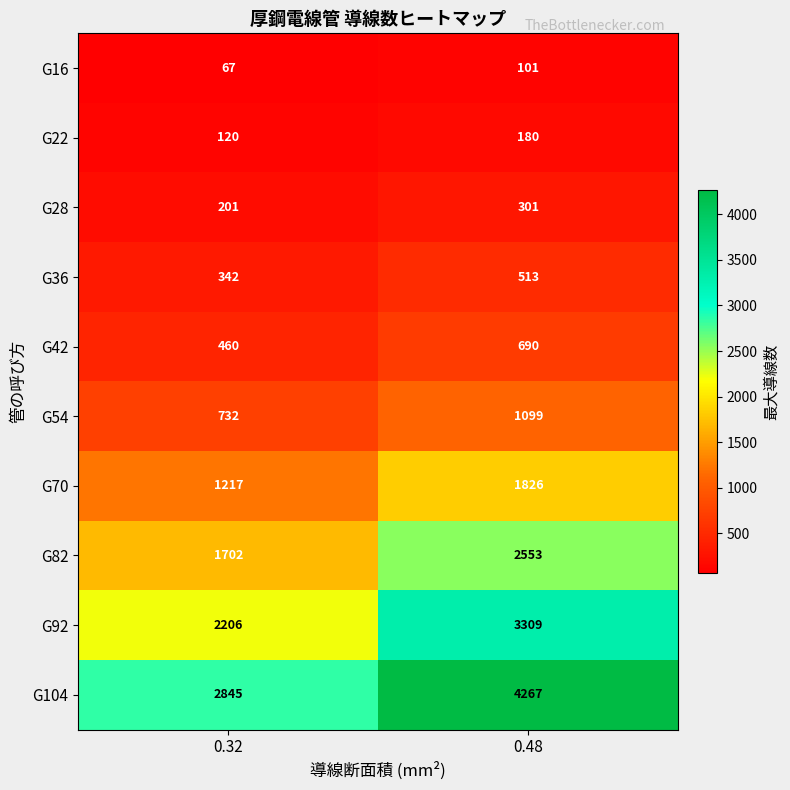

What is the difference between the maximum and minimum values in the G70 series?

609